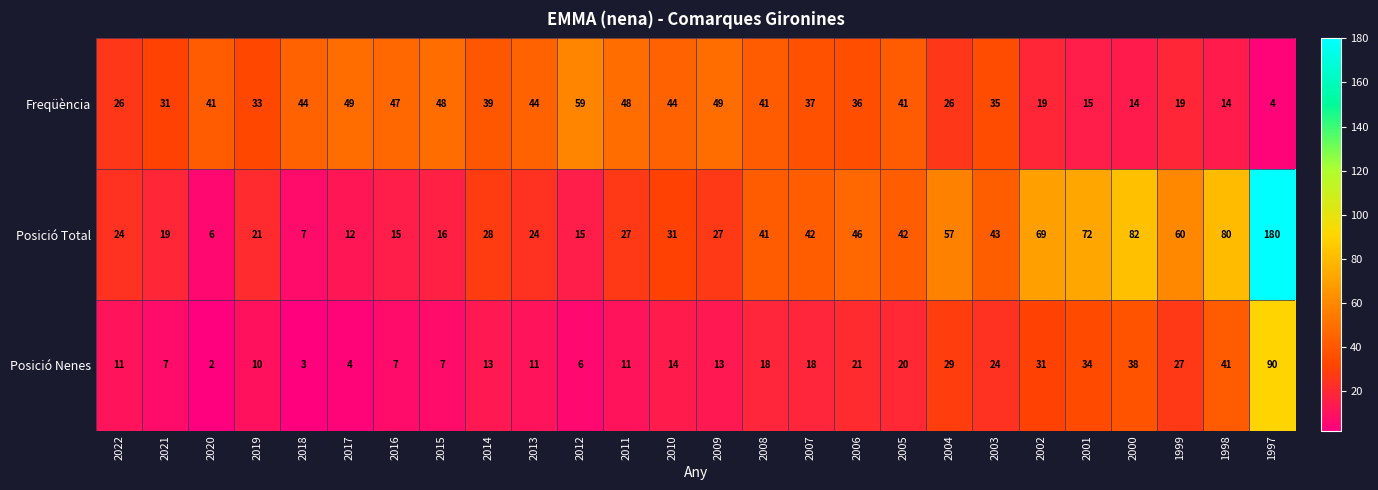

Count the number of categories in the chart.

26